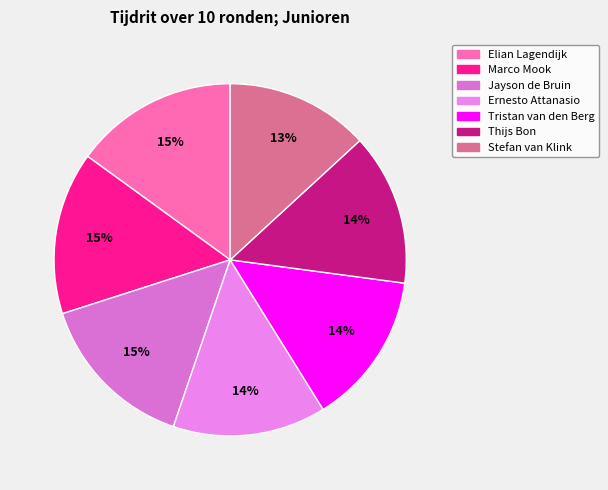

Count the number of slices in the pie.

7